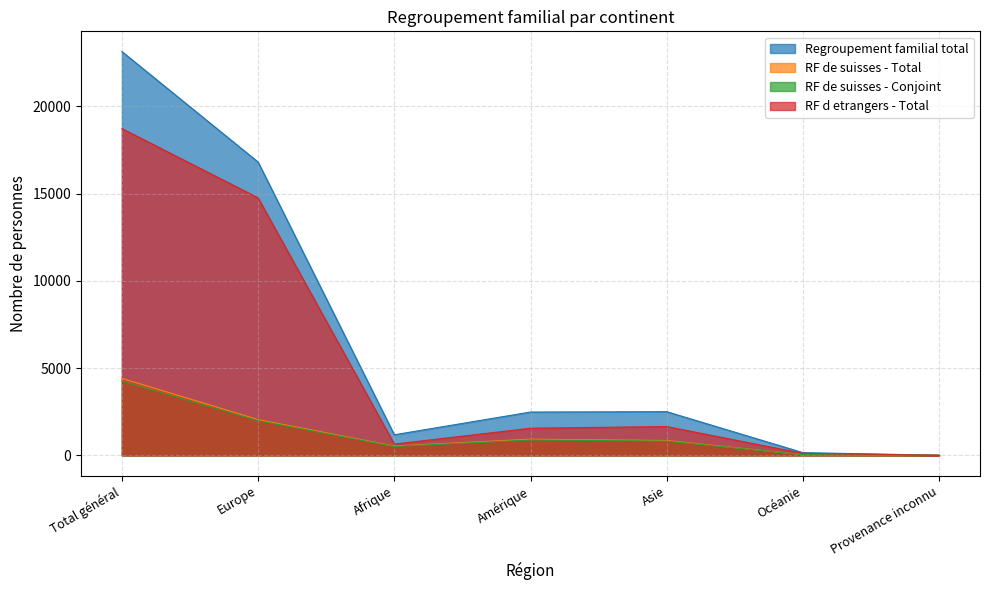

In RF de suisses - Conjoint, how many points are lower than both neighbors (excluding endpoints)?

1